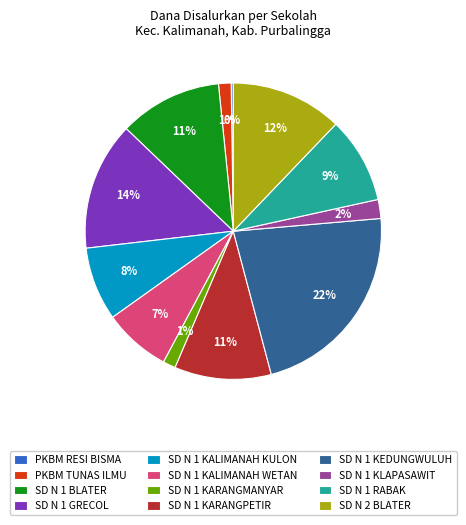

Which has a higher value, SD N 1 KEDUNGWULUH or SD N 1 KLAPASAWIT?

SD N 1 KEDUNGWULUH